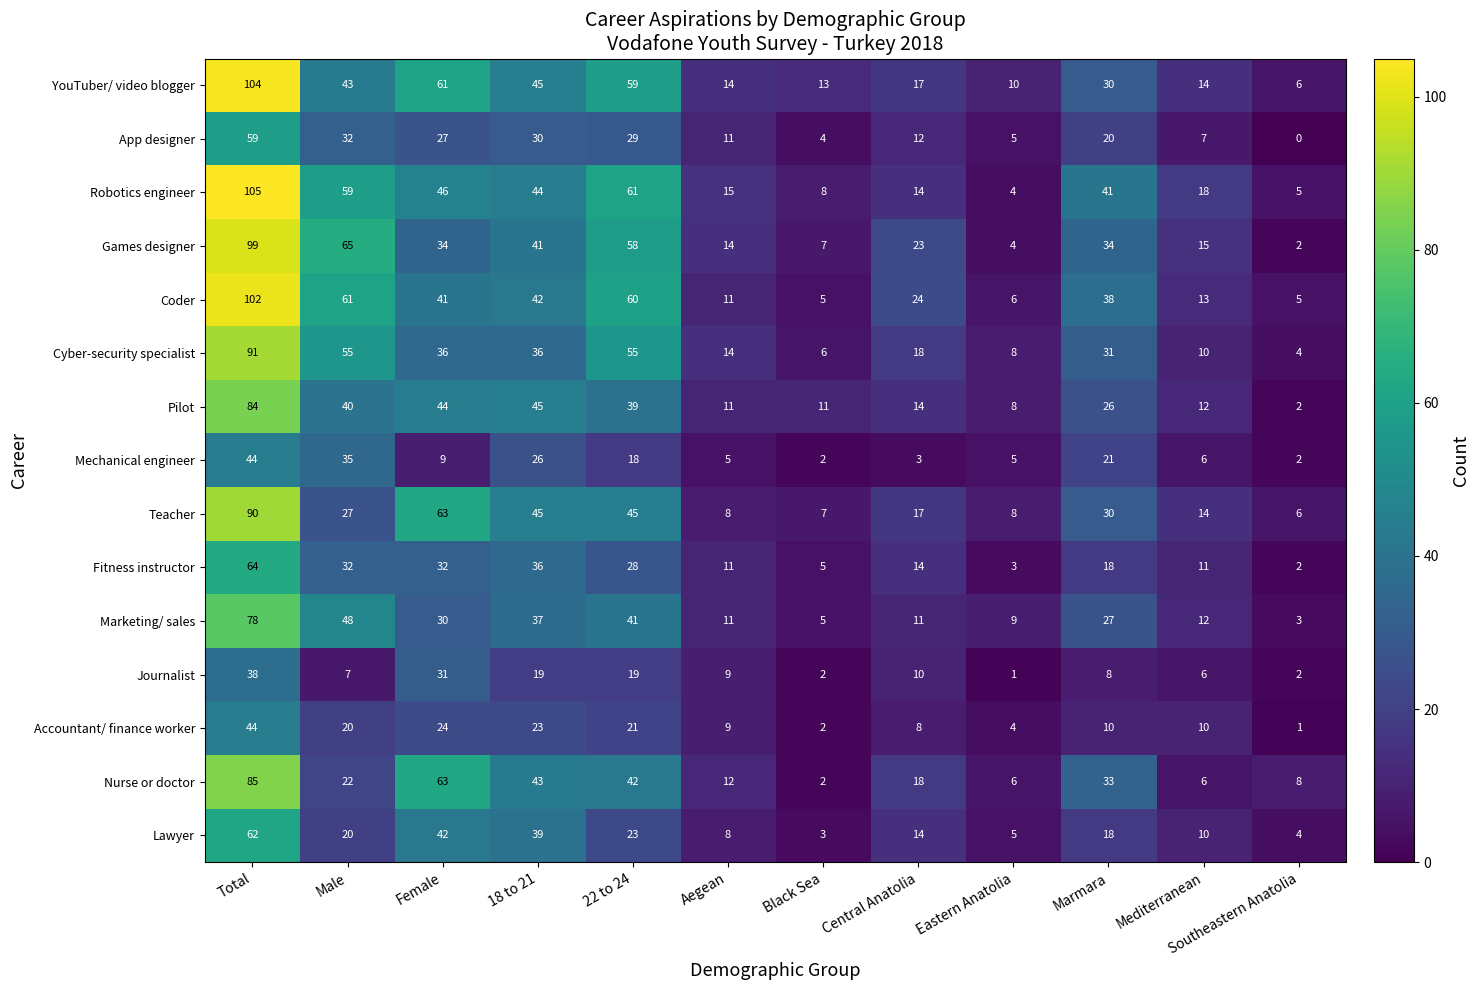

What is the average value of the Cyber-security specialist series?

30